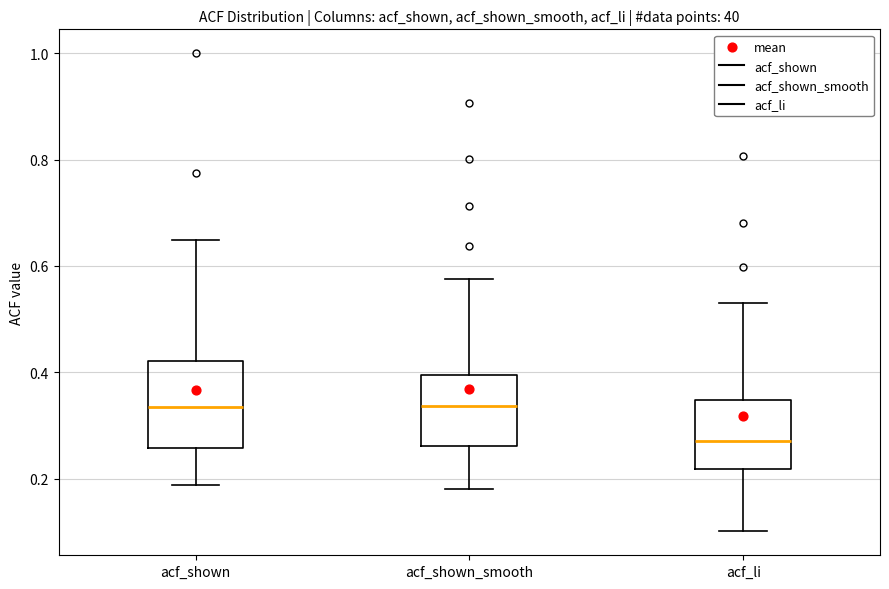

Where does the median line of the box for acf_li sit on the y-axis? The values are not printed on the chart, so give them approximately, as read against the axis.

0.28